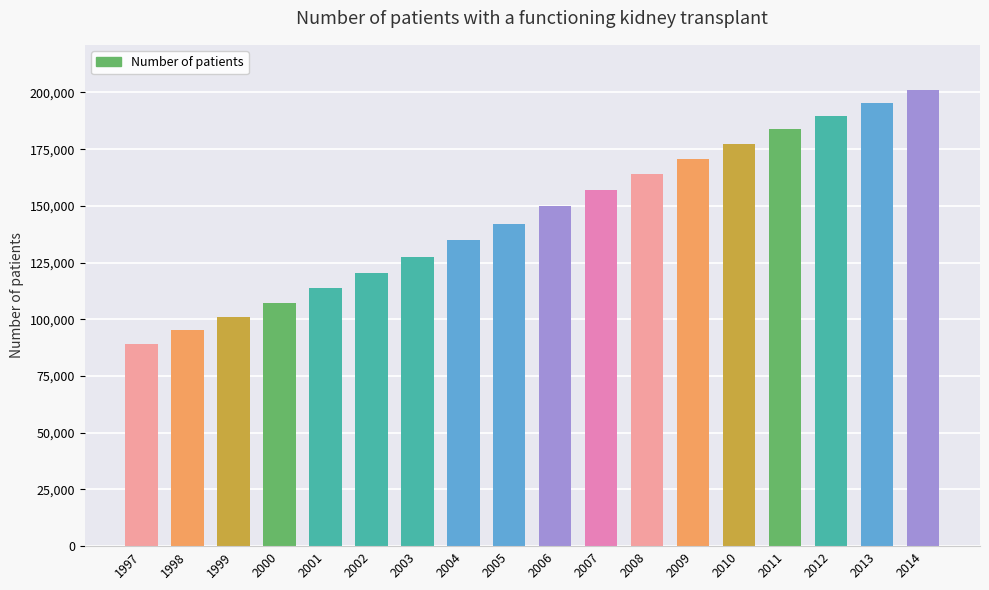

What is the smallest value displayed?

88936